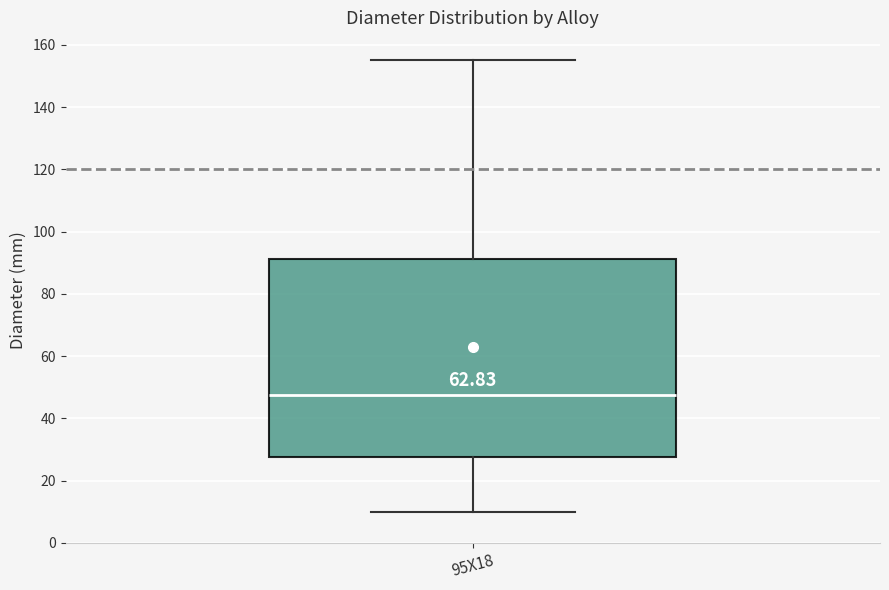

Transcribe this box plot: give where the median line is, the range the box spans, and where the two whiskers end, as read against the y-axis. The values are not printed on the chart, so give them approximately, as read against the axis.

median 48, box 28 to 92, whiskers 10 to 156